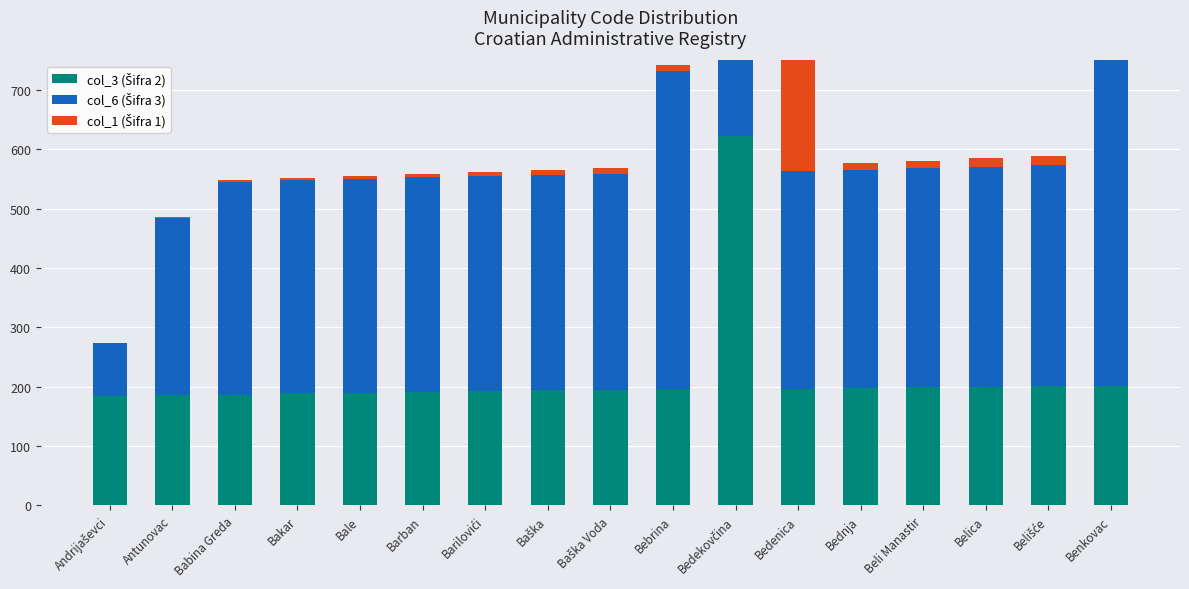

Does the chart contain any negative values?

No